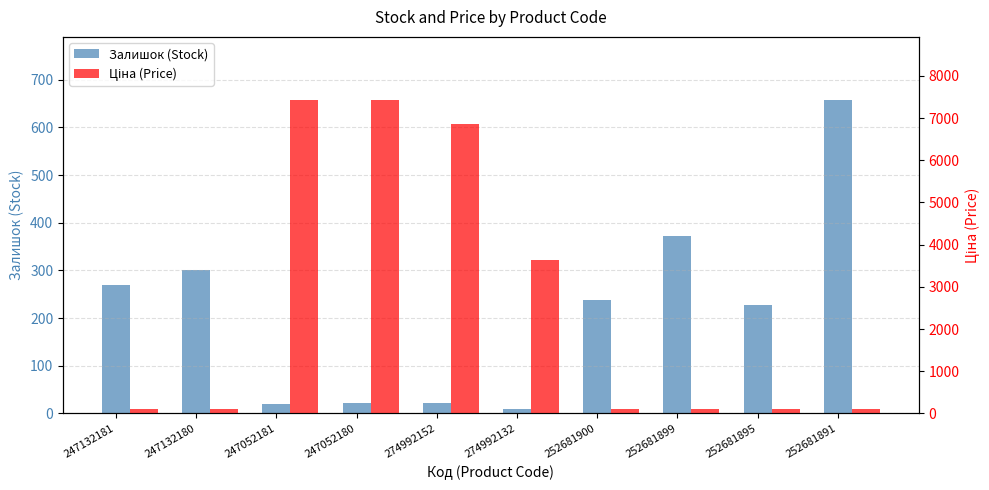

What is the value of the Залишок (Stock) bar at the 1st from the left?

270.0